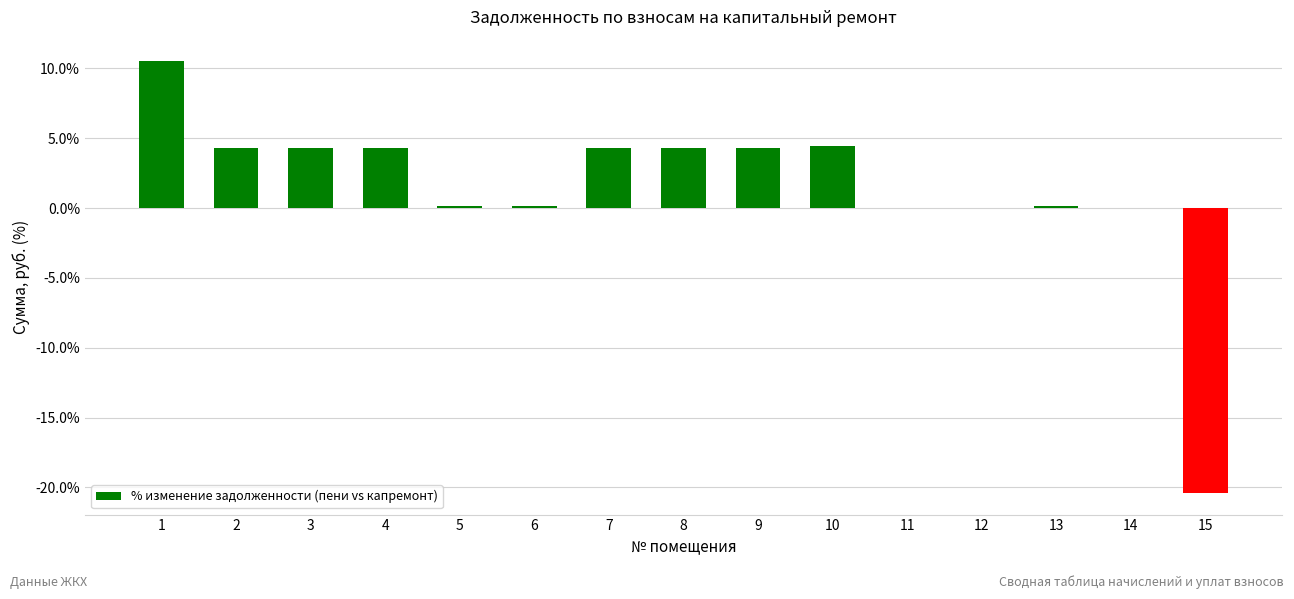

Count the number of categories in the chart.

15